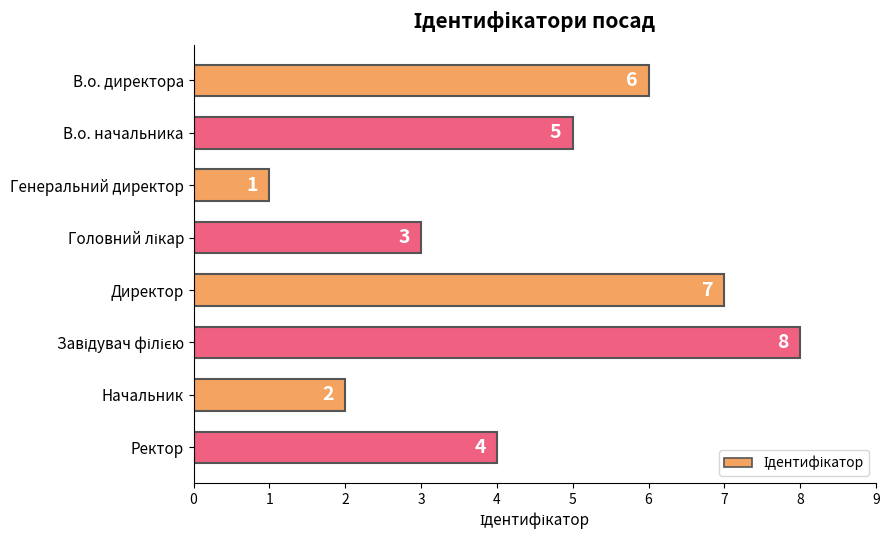

Count the number of data series in this chart.

1